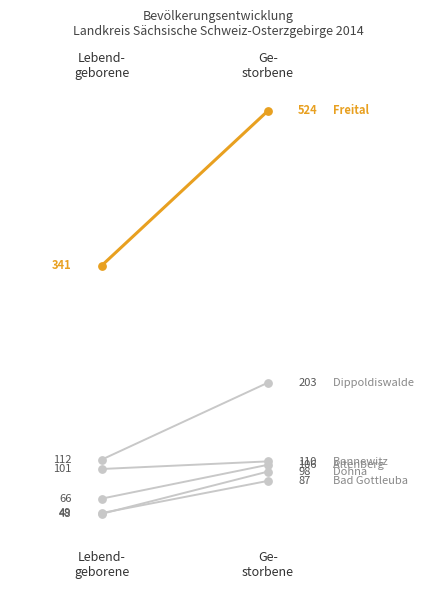

Which series has the largest Y range (max minus min)?

Freital